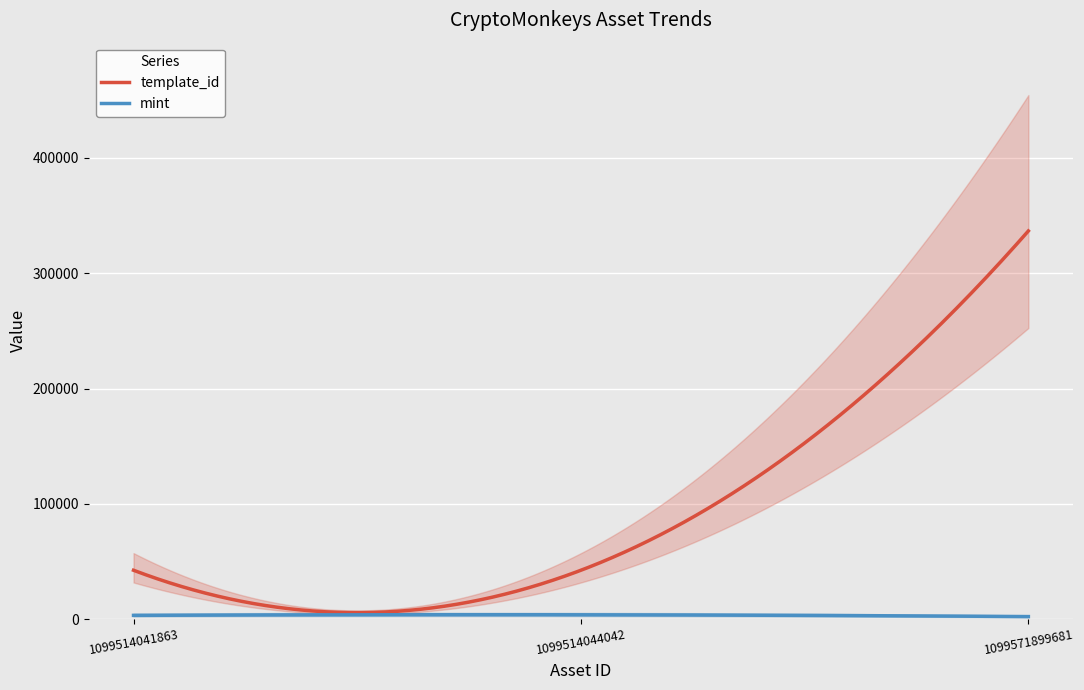

Reading right to left, what are all the values shown in this chart?

template_id: 336643	42421	42420
mint: 2241	3792	3299